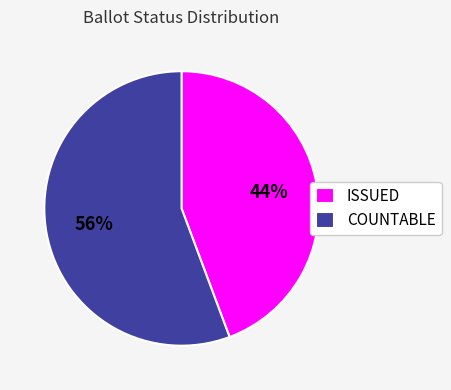

Rank the categories by value from lowest to highest.

ISSUED, COUNTABLE